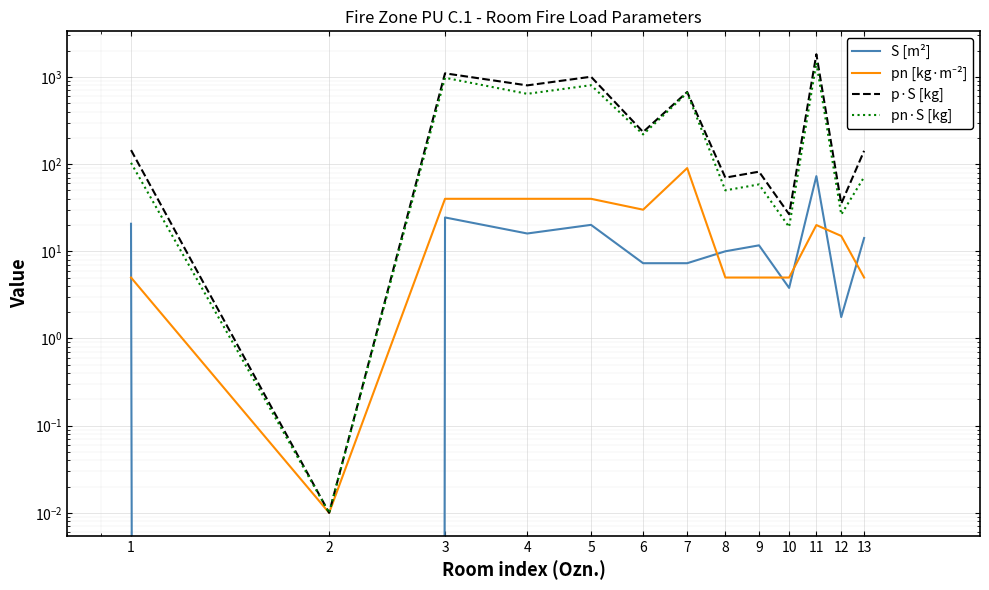

Reading right to left, extract all data points from this chart.

S [m²]: 13=14.2	12=1.8	11=72.8	10=3.8	9=11.7	8=10.0	7=7.3	6=7.3	5=20.1	4=16.0	3=24.4	2=0.0	1=20.7
pn [kg·m⁻²]: 13=5.0	12=15.0	11=20.0	10=5.0	9=5.0	8=5.0	7=90.0	6=30.0	5=40.0	4=40.0	3=40.0	2=0.0	1=5.0
p·S [kg]: 13=142.0	12=35.2	11=1820.0	10=26.6	9=81.9	8=70.0	7=671.6	6=233.6	5=1005.0	4=800.0	3=1099.8	2=0.0	1=144.8
pn·S [kg]: 13=71.0	12=26.4	11=1456.0	10=19.0	9=58.5	8=50.0	7=657.0	6=219.0	5=804.0	4=640.0	3=977.6	2=0.0	1=103.5